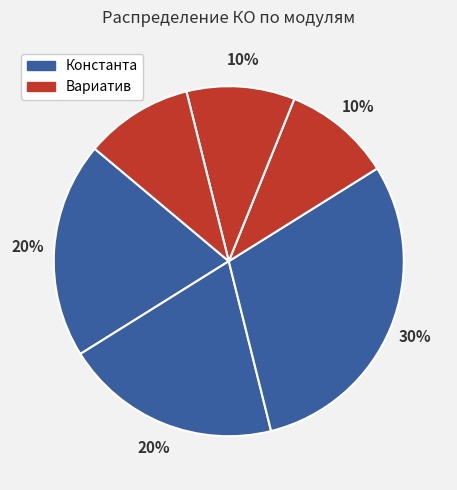

How many slices are in this pie chart?

6